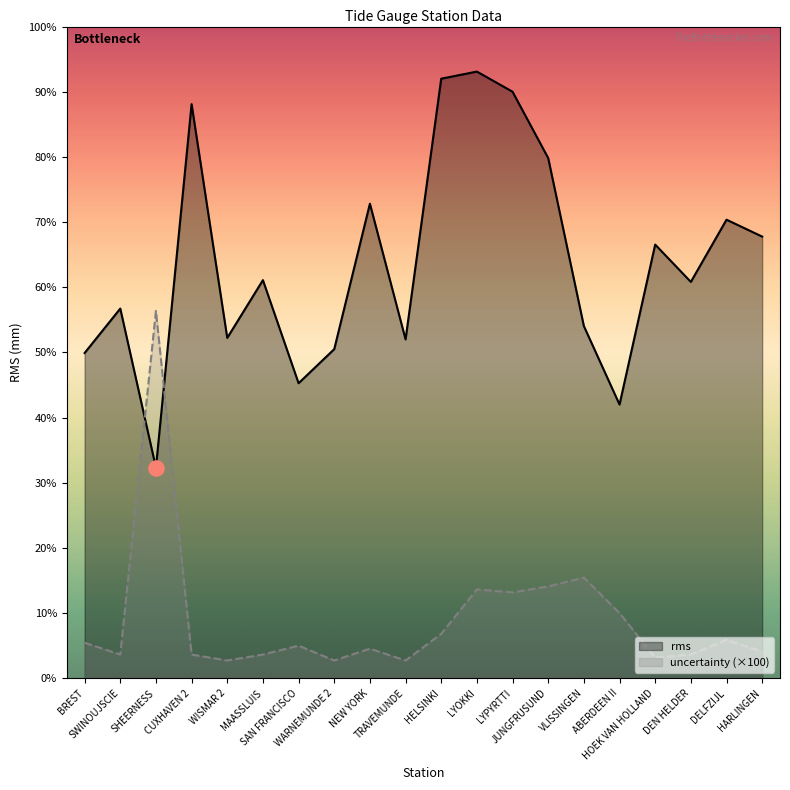

Which series has the widest spread of Y values?

rms